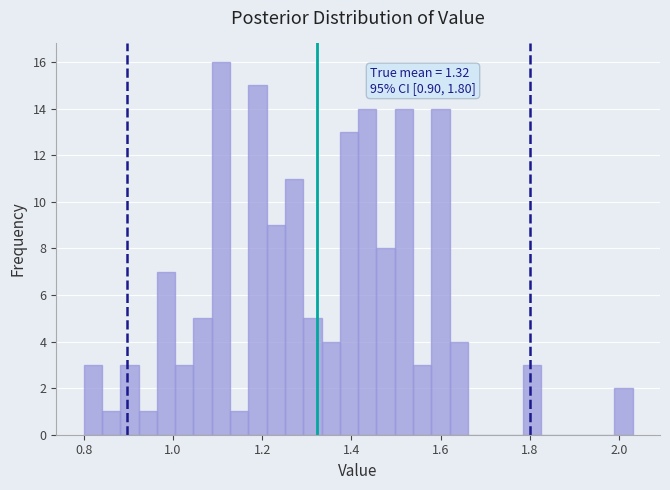

Around what value on the x-axis is the tallest bar? Give the approximate position of its centre, as read against the axis.

1.10